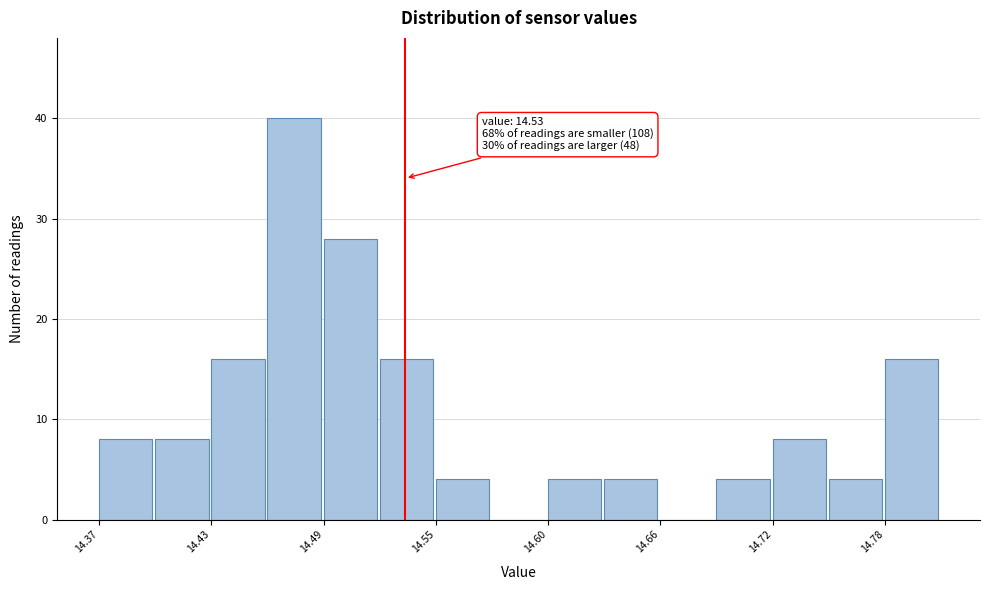

Read against the x-axis, roughly where is the centre of the tallest bar?

14.47